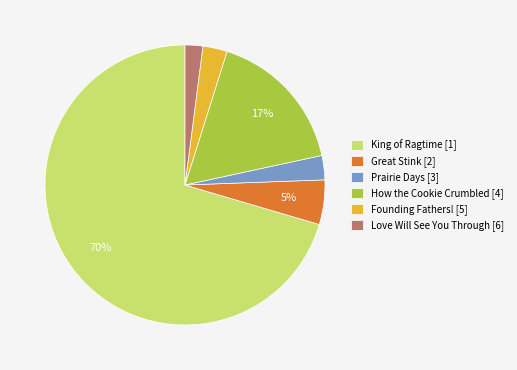

The Prairie Days [3] slice represents 3% of the pie. True or false?

True